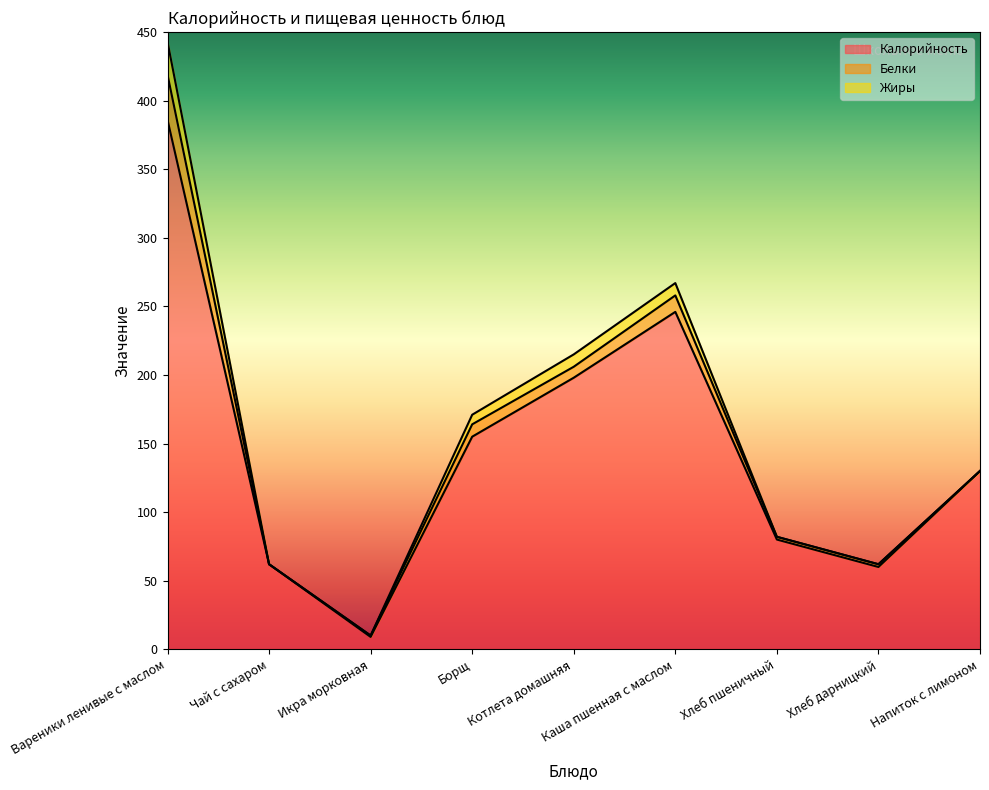

What is the difference between the highest and lowest values at Вареники ленивые с маслом?

362